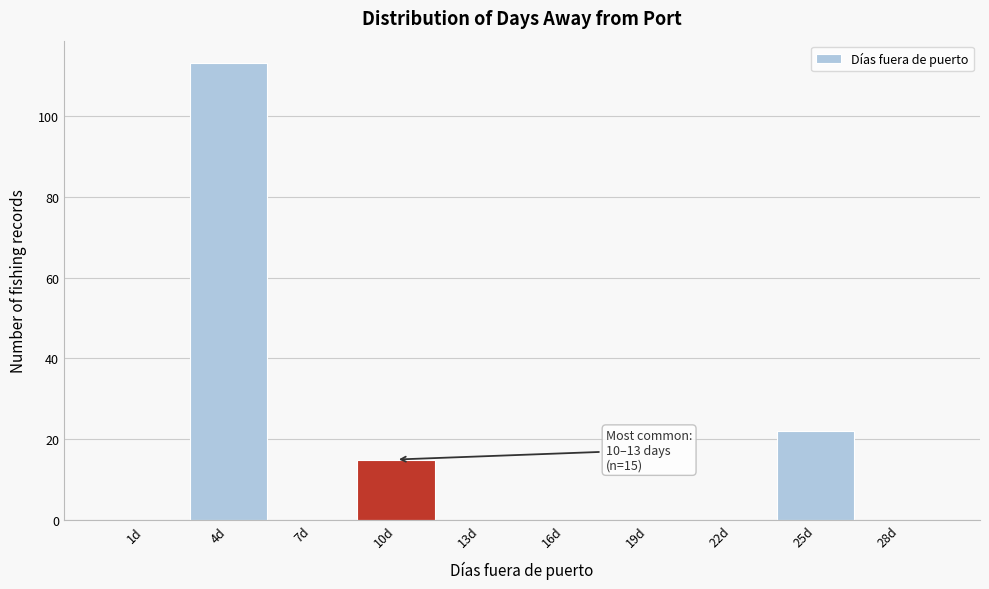

Reading right to left, extract all data points from this chart.

28d=0	25d=22	22d=0	19d=0	16d=0	13d=0	10d=15	7d=0	4d=113	1d=0